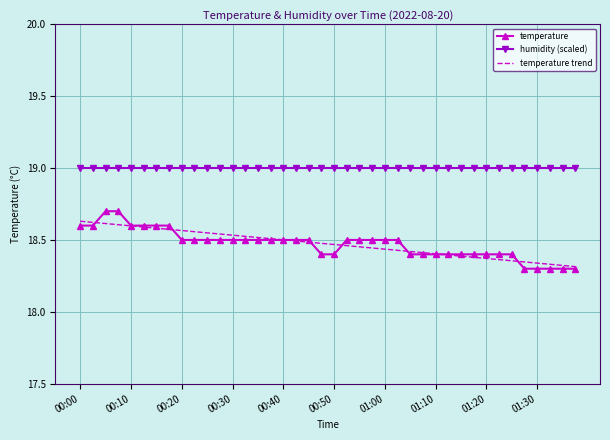

What is the minimum value for humidity (scaled)?

19.0